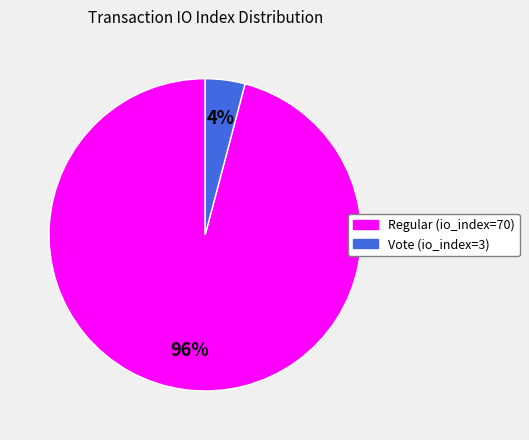

To the nearest percent, what is the difference between the largest and smallest slice percentages?

92%